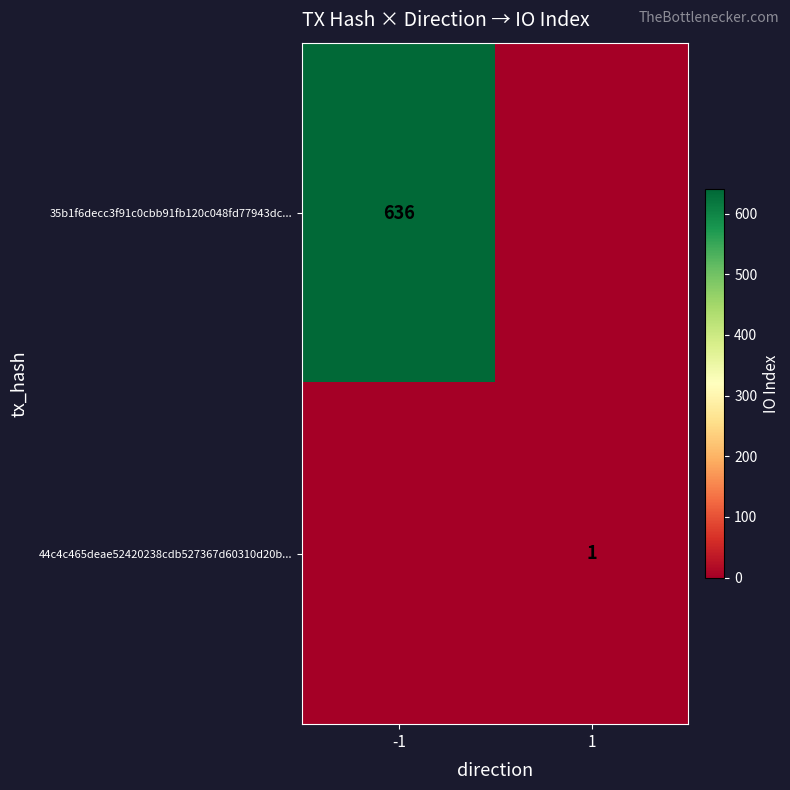

Is the value of 44c4c465deae52420238cdb527367d60310d20b... at 1 greater than the value of 35b1f6decc3f91c0cbb91fb120c048fd77943dc... at -1?

No